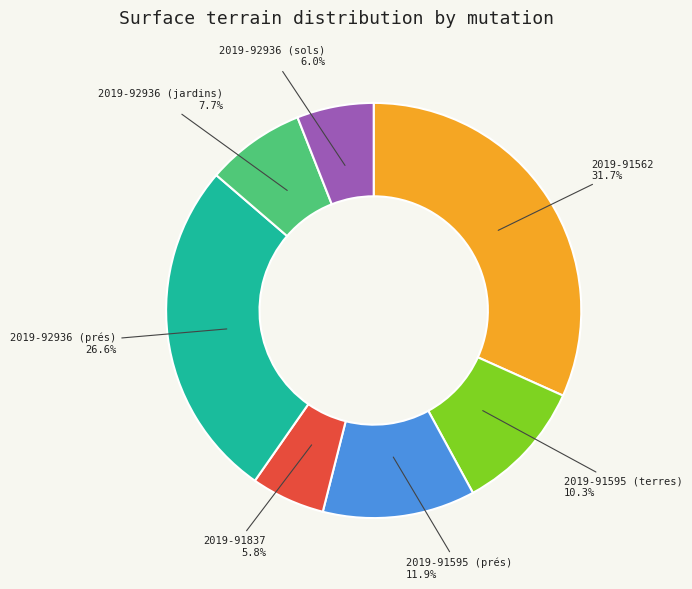

Does any single category account for the majority?

No